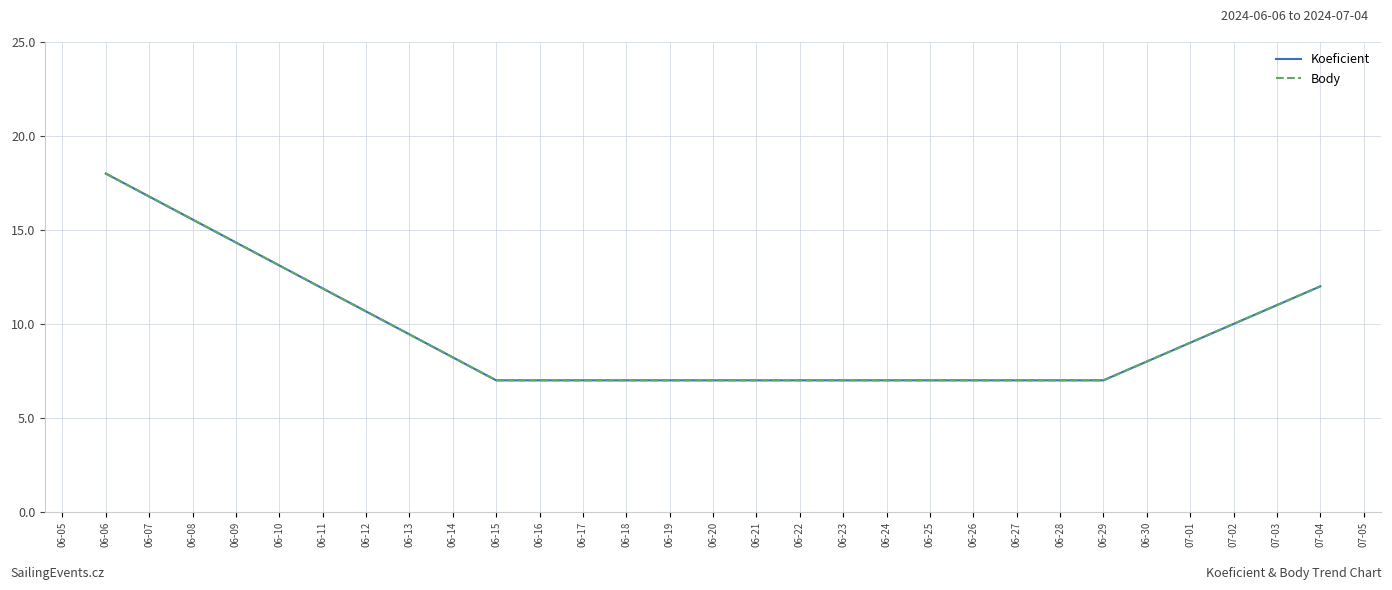

True or false: Koeficient and Body intersect in this chart.

False